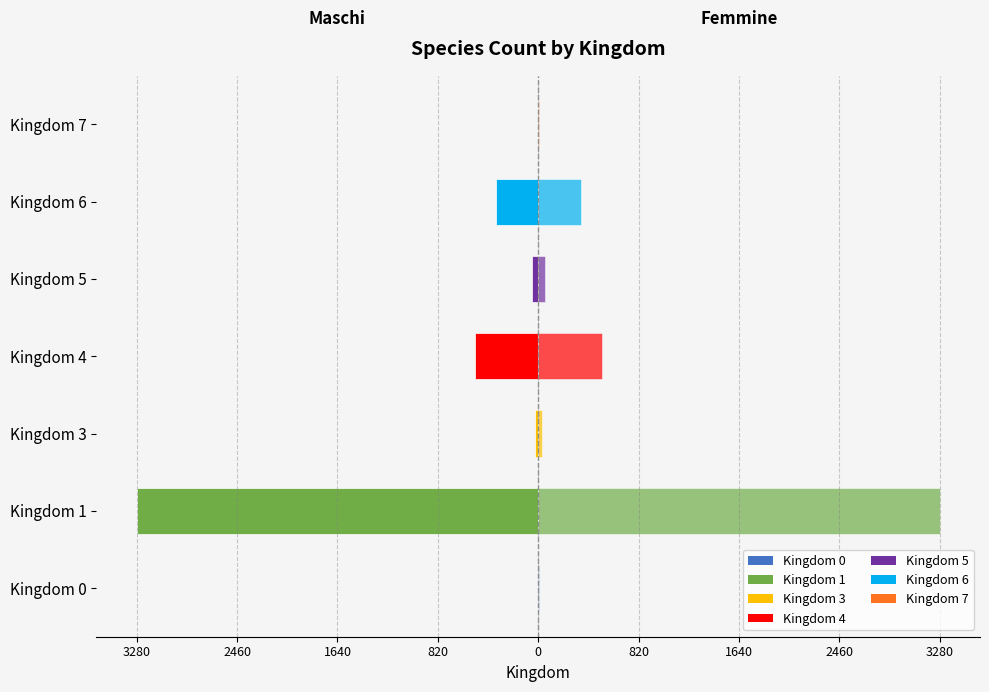

What is the value of the Femmine bar at the 5th from the left?

55.0